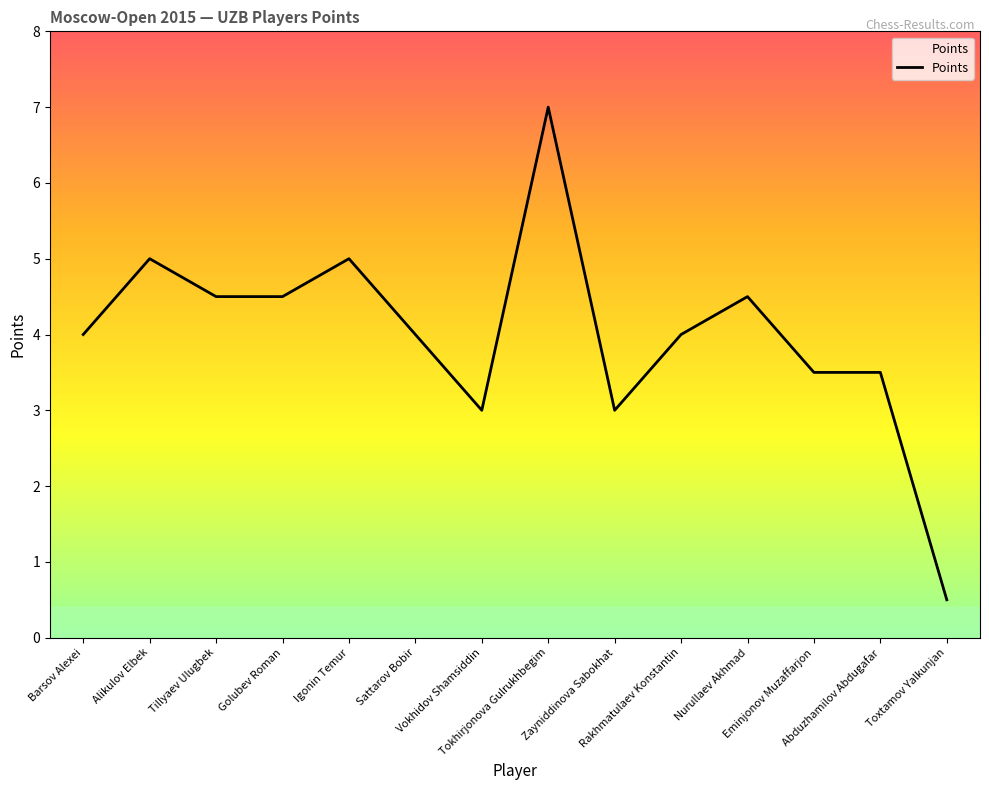

What is the greatest value displayed?

7.0